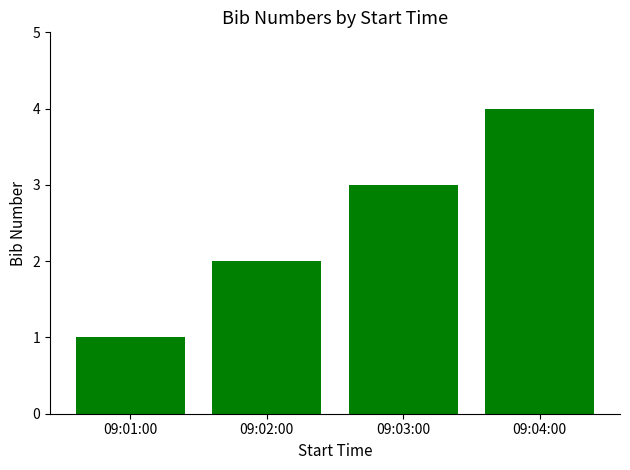

Is it true that the value at 09:01:00 is 0?

False